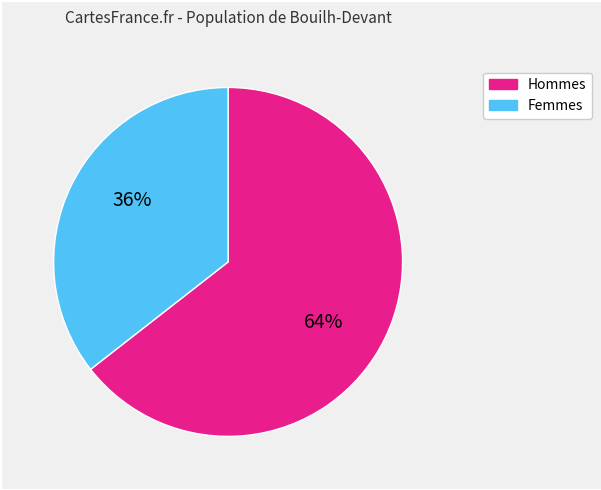

To the nearest percent, what is the average slice percentage?

50%